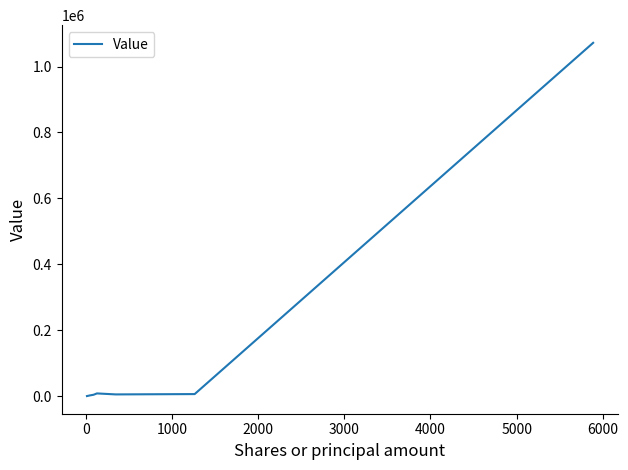

What is the difference between the maximum and second lowest values?

1070000